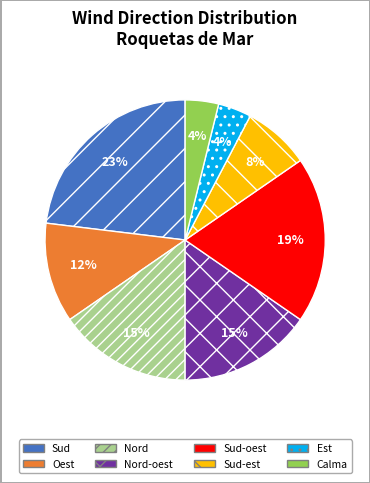

How many slices are in this pie chart?

8